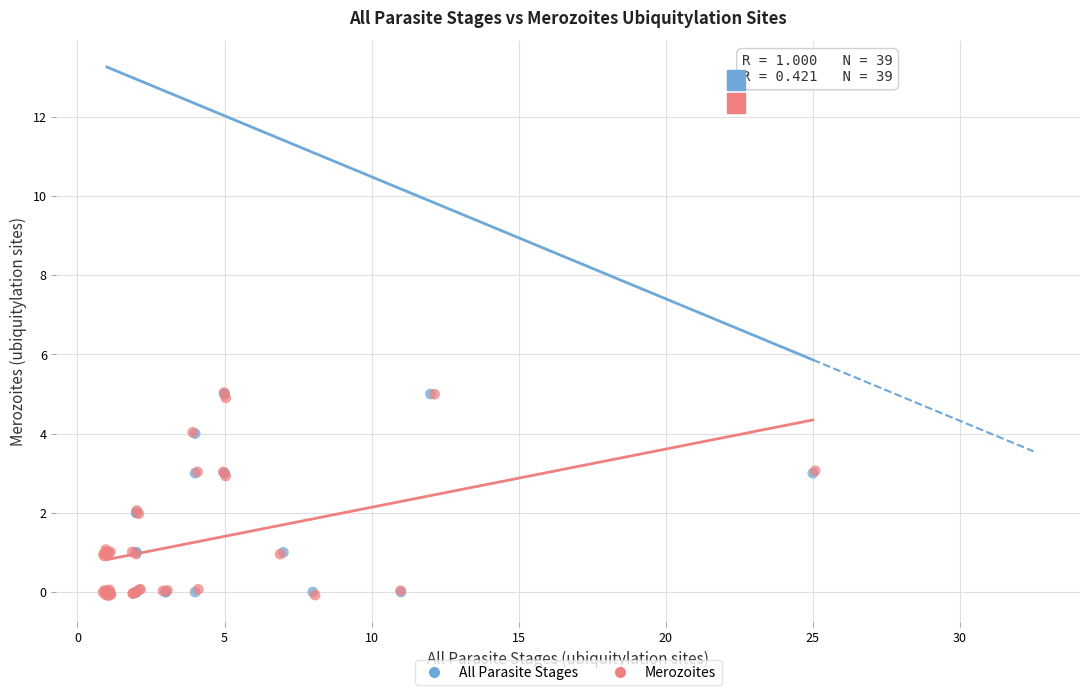

Which series has the widest spread of Y values?

Merozoites